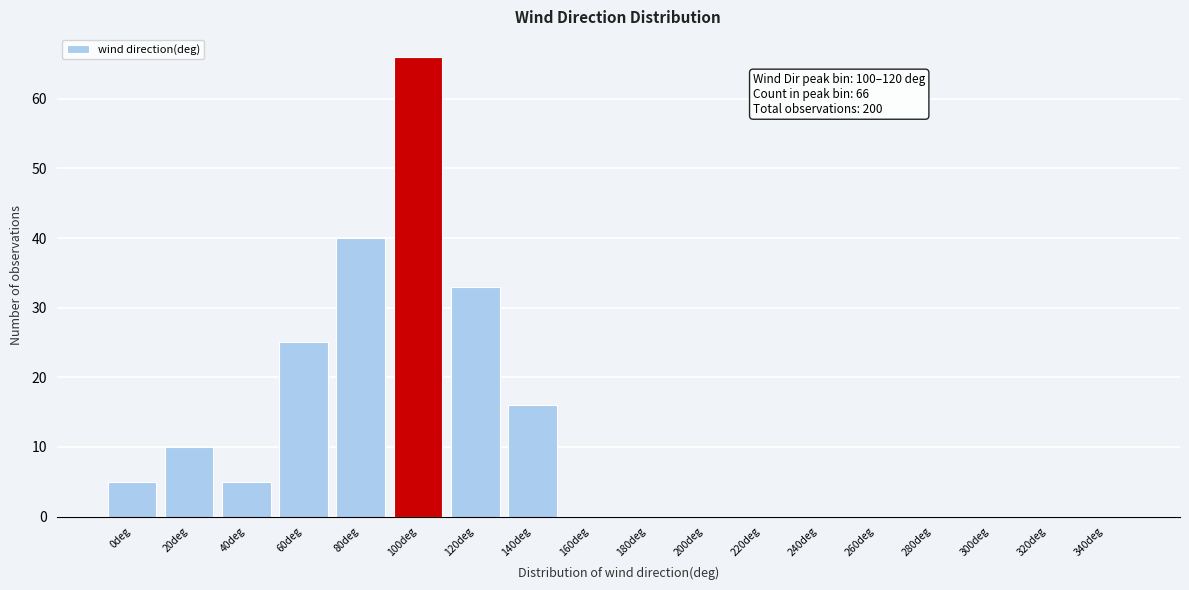

Reading left to right, what are all the values shown in this chart?

0deg=5	20deg=10	40deg=5	60deg=25	80deg=40	100deg=66	120deg=33	140deg=16	160deg=0	180deg=0	200deg=0	220deg=0	240deg=0	260deg=0	280deg=0	300deg=0	320deg=0	340deg=0